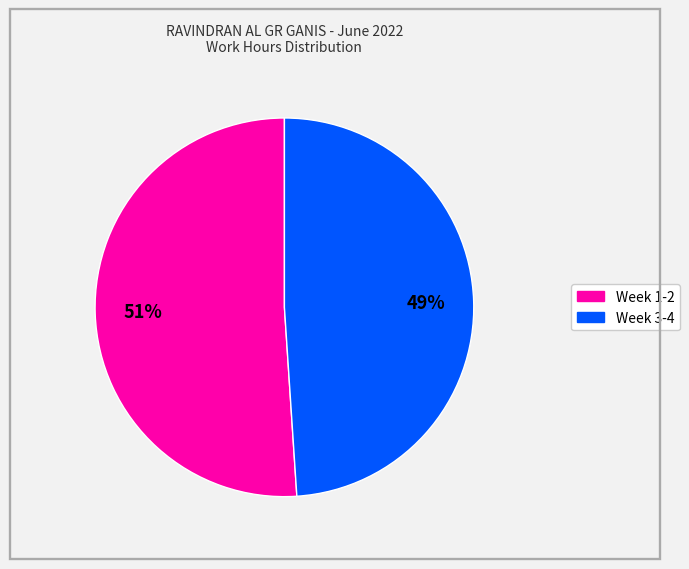

Is there a majority slice in this chart?

Yes